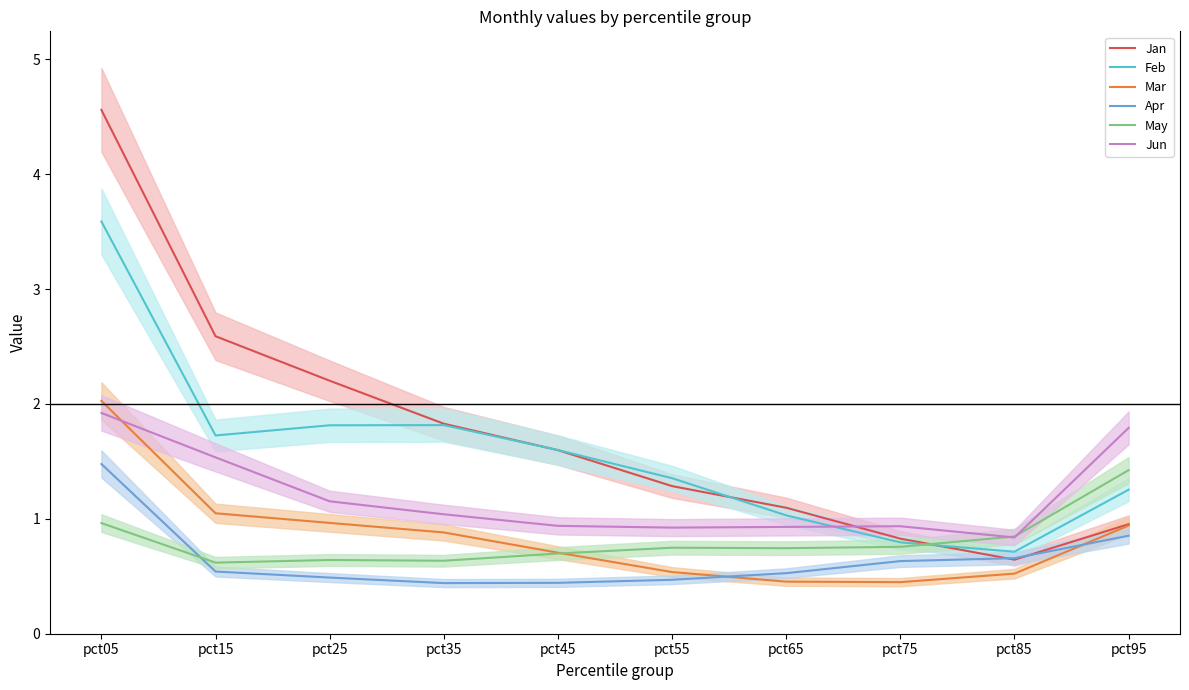

What is the minimum value shown in the chart?

0.4